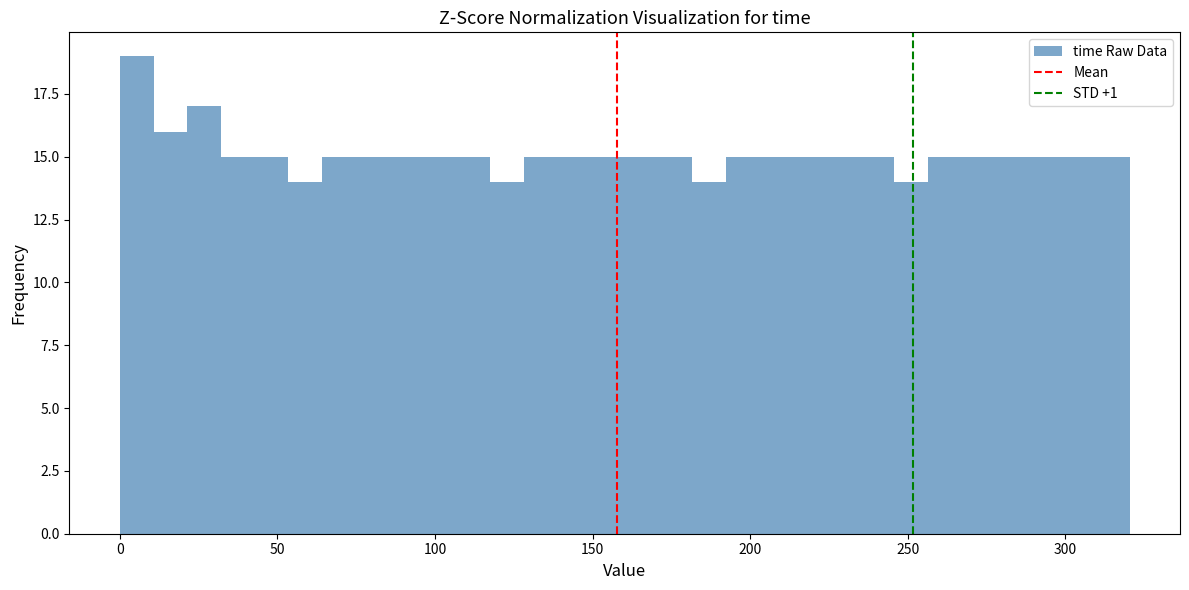

Read against the x-axis, roughly where is the centre of the tallest bar?

5